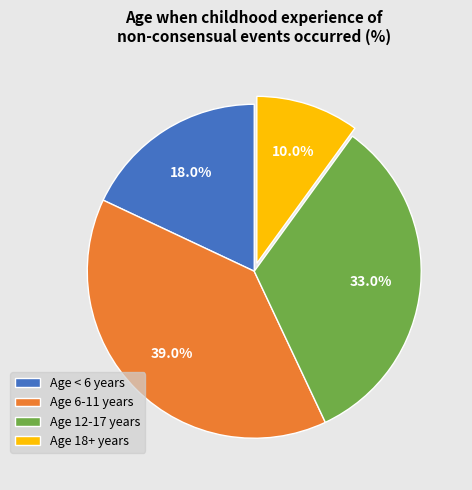

Which category has the biggest portion of the pie?

Age 6-11 years